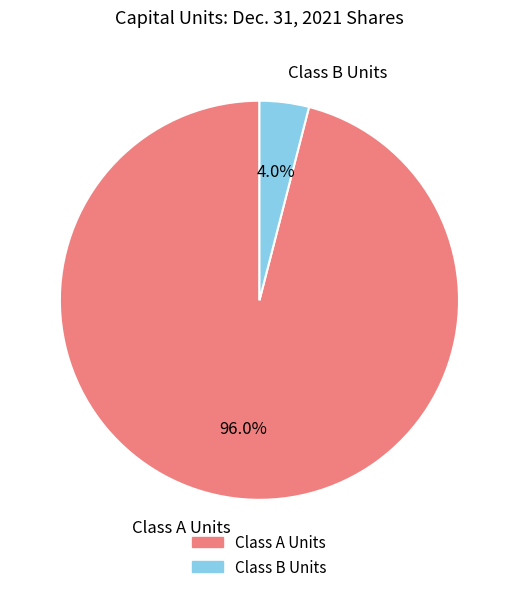

Is there any slice that represents more than half of the pie?

Yes